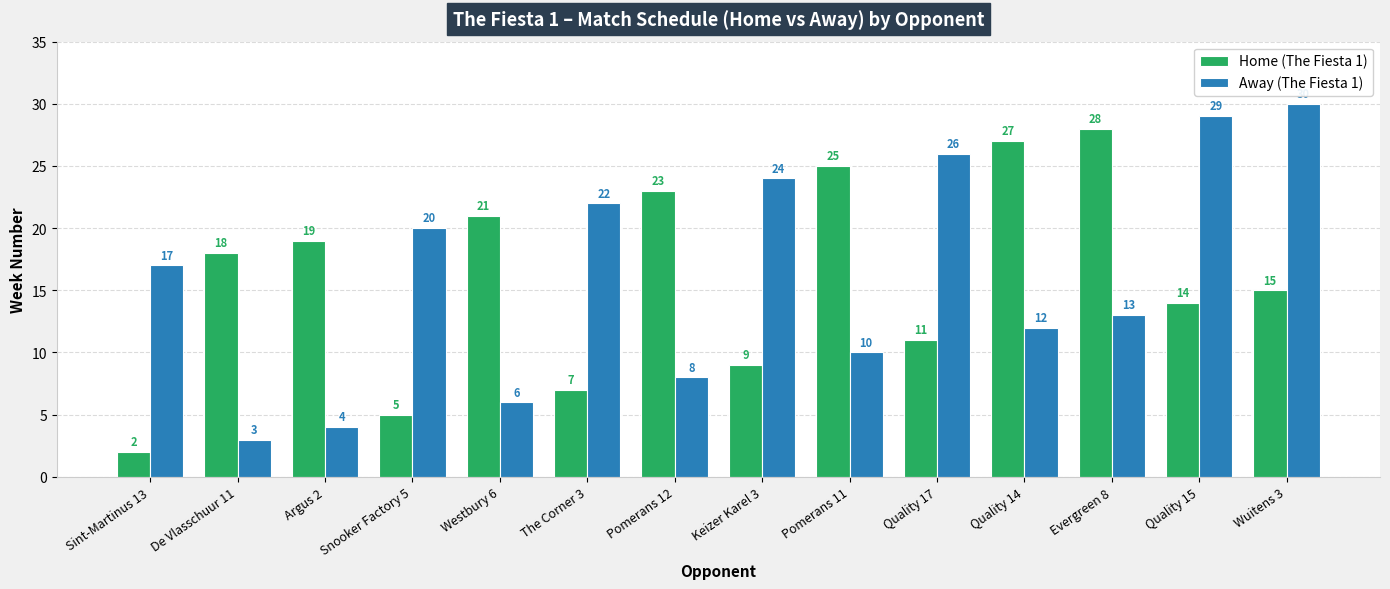

List the series in order of their peak value, lowest first.

Home (The Fiesta 1), Away (The Fiesta 1)